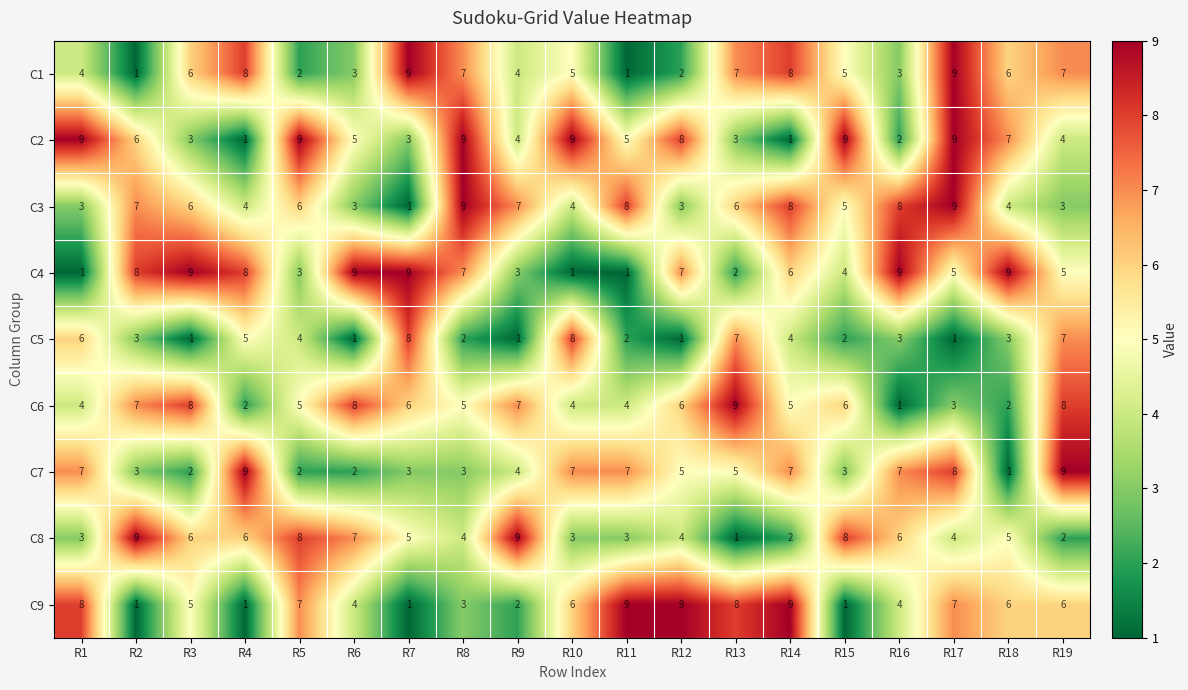

What is the average value of the C1 series?

5